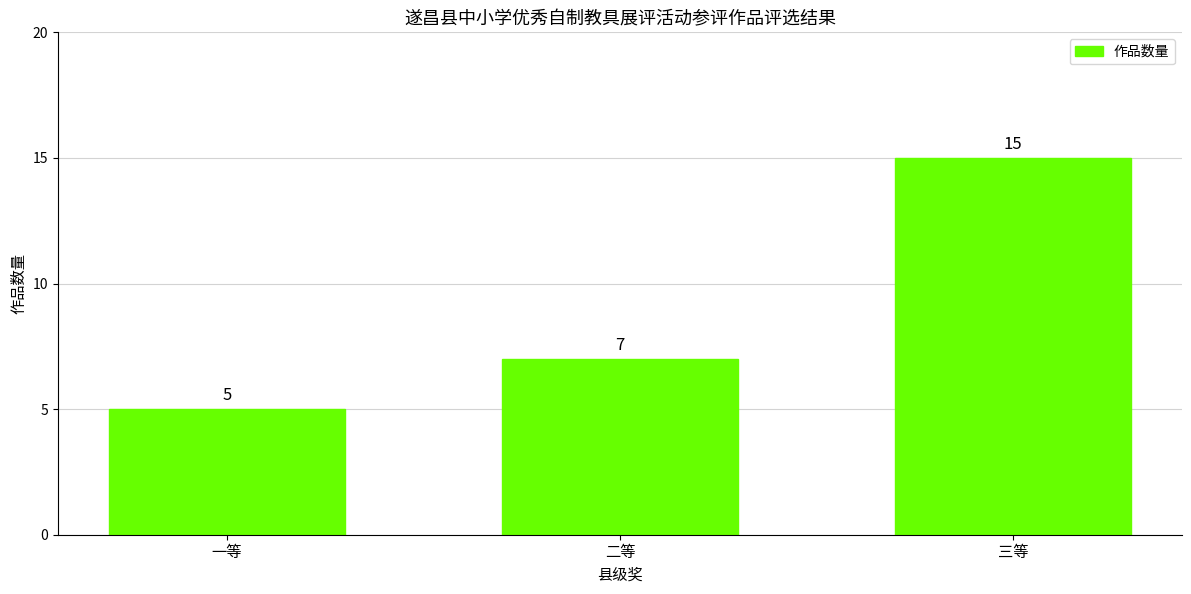

The chart shows a value of 15 at 三等. True or false?

True